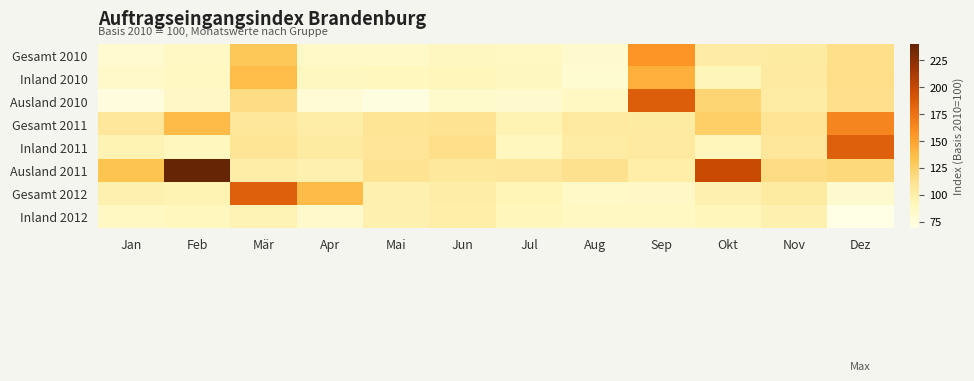

Which label corresponds to the smallest value in the chart?

Dez